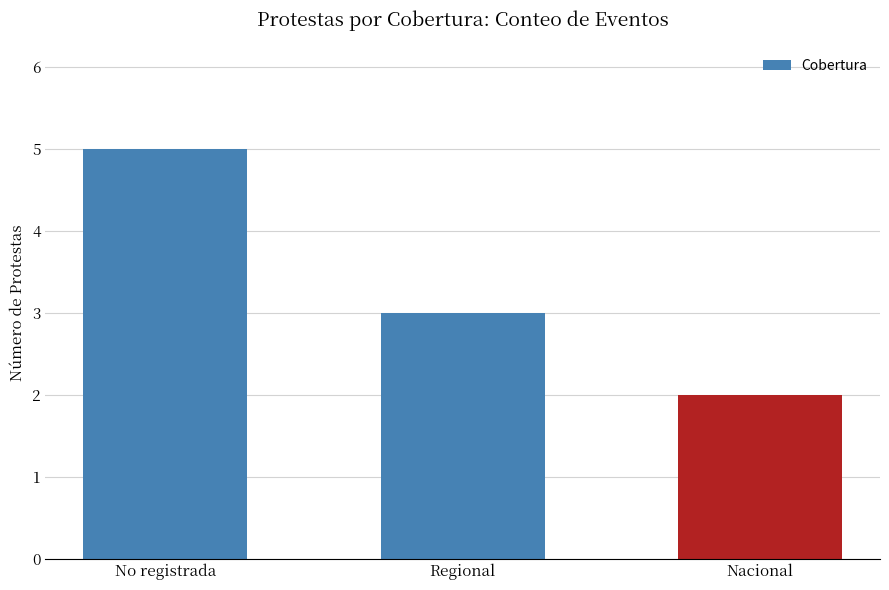

What is the sum of the values at Regional and Nacional?

5